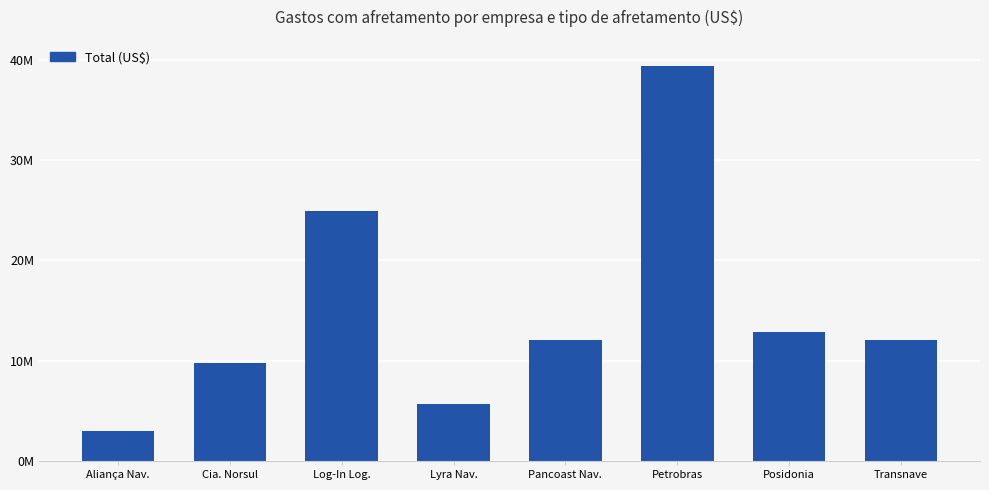

The chart shows a value of 1369290.3 at Lyra Nav.. True or false?

False